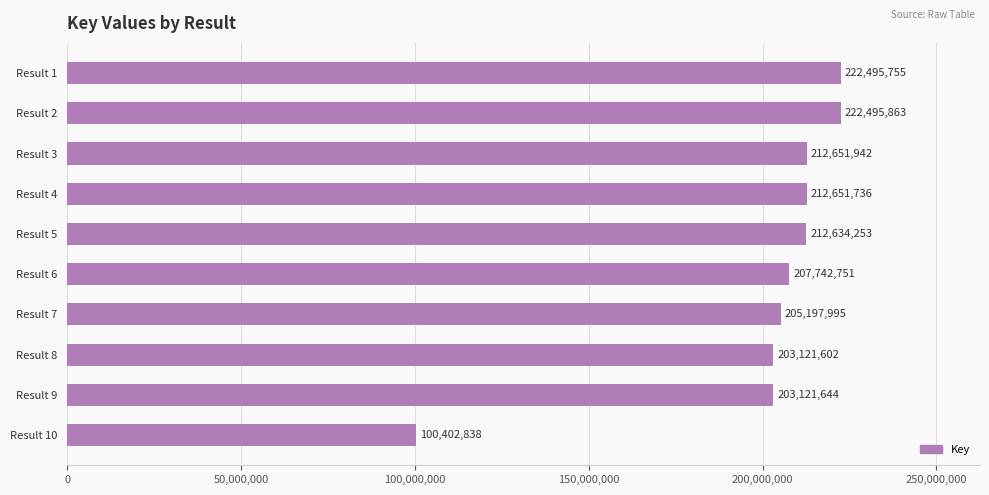

Between Result 10 and Result 8, which is larger?

Result 8